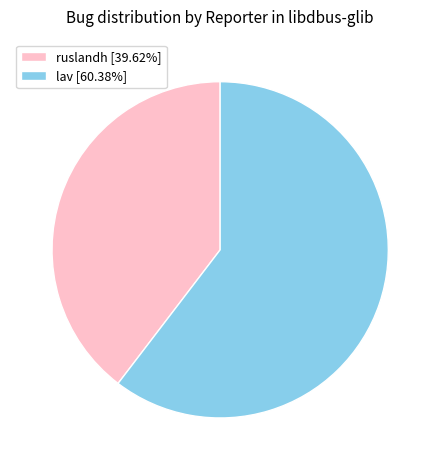

Does any single category account for the majority?

Yes